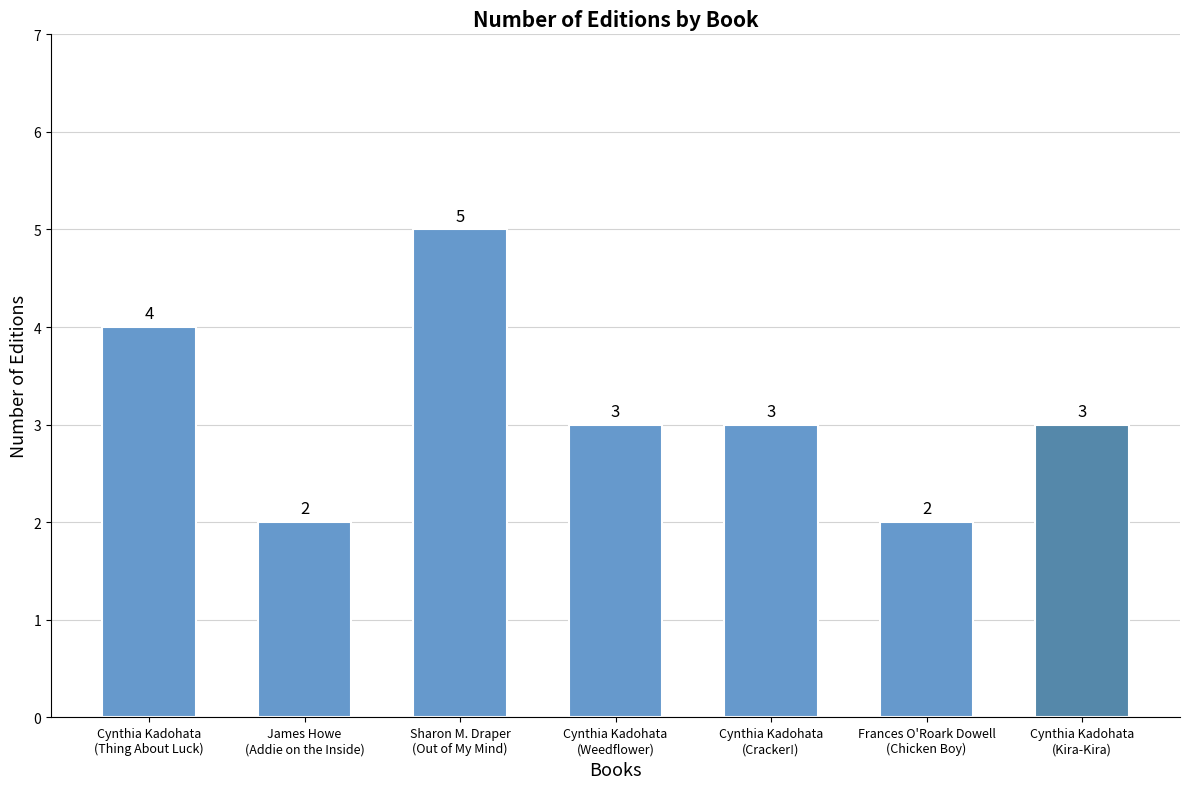

What is the minimum value shown in the chart?

2